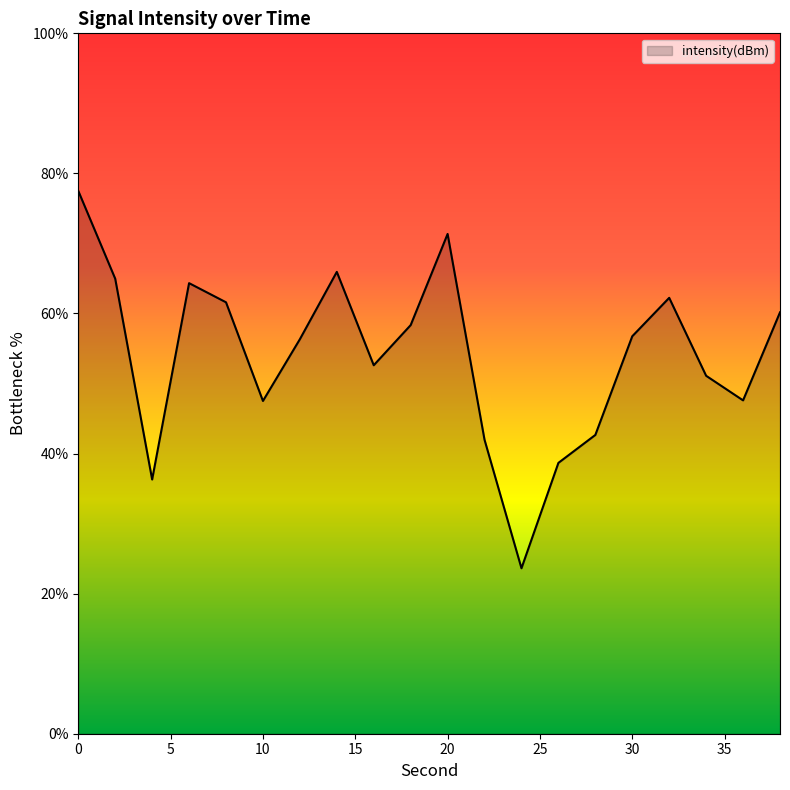

Count the number of data series in this chart.

1